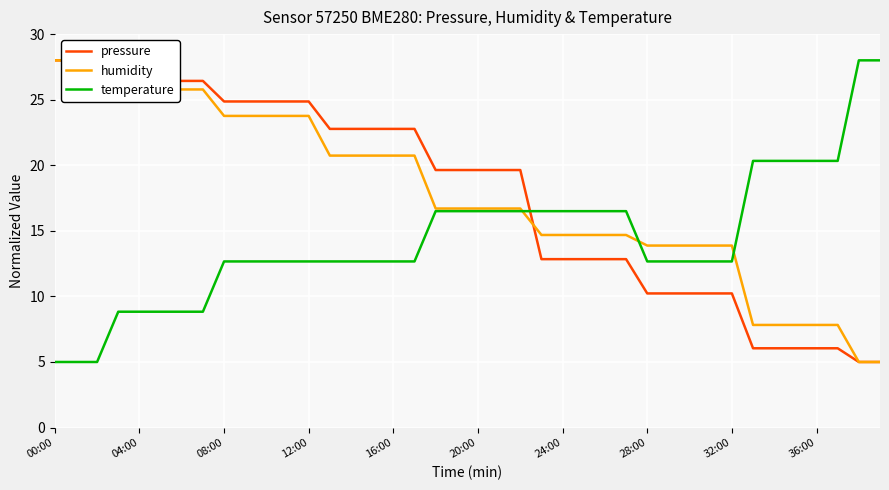

What is the label of the 14th point from the left?

13